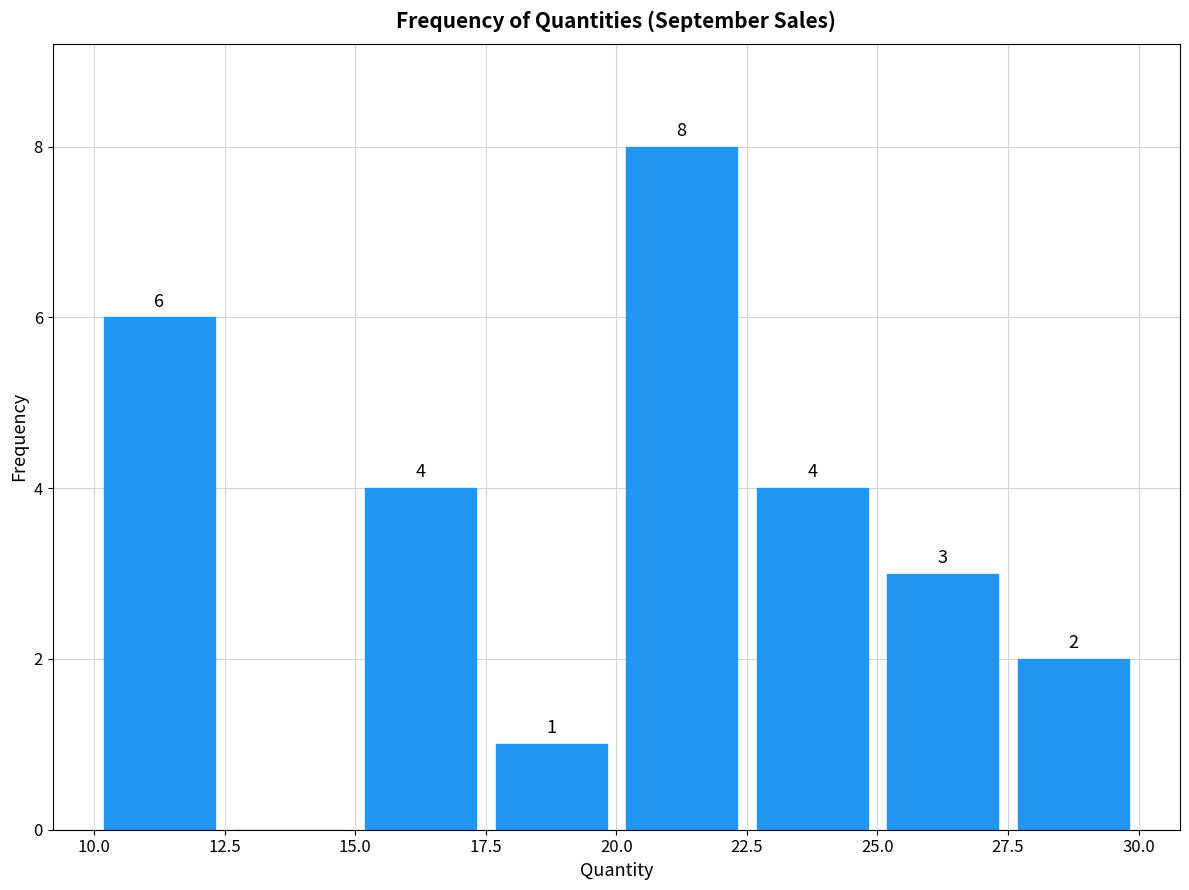

Over which range of the x-axis is the bar tallest?

20.0 to 22.5